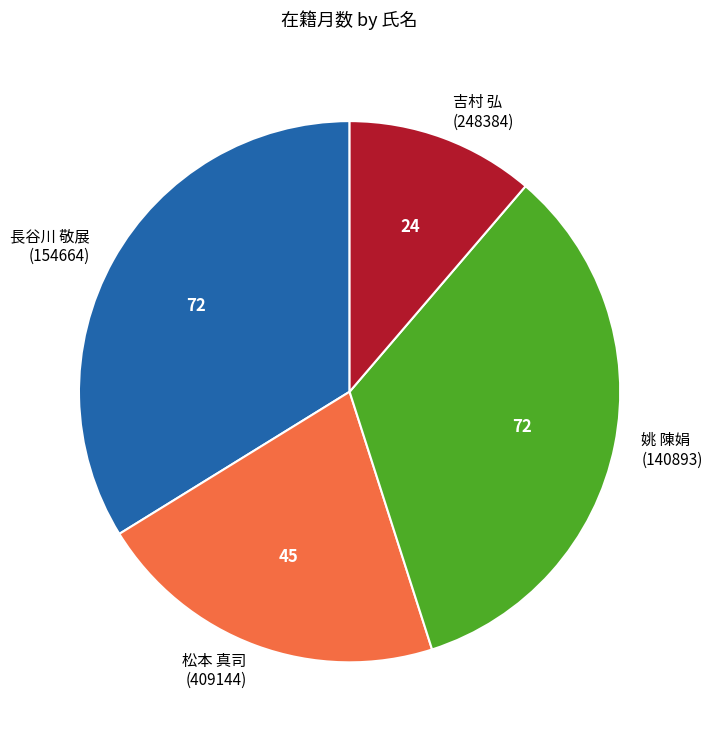

Which category has the smallest portion of the pie?

吉村 弘 (248384)